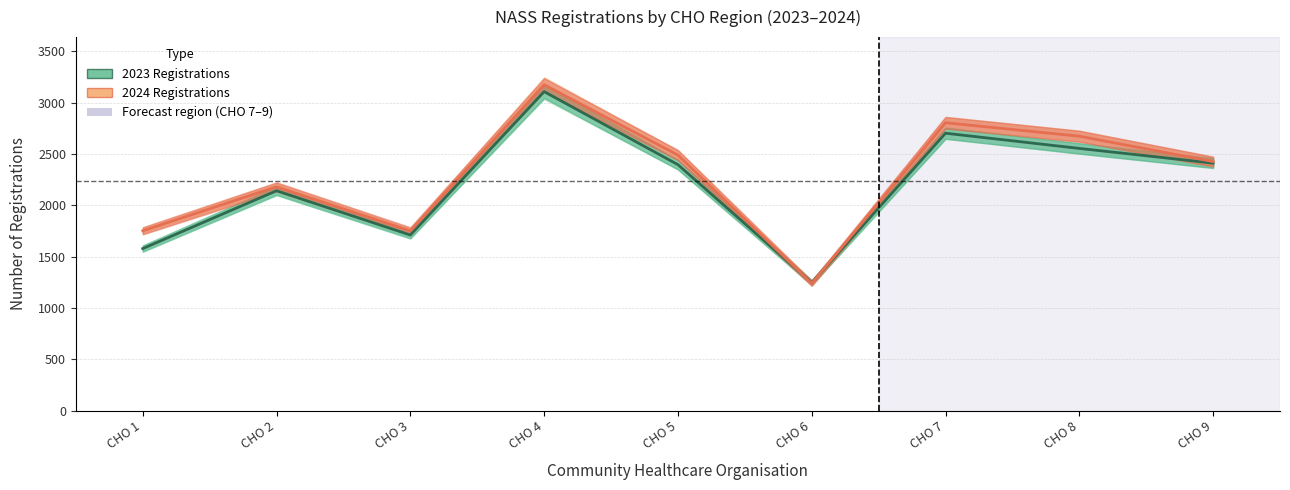

How many data points in 2023 Registrations are less than 2396?

4